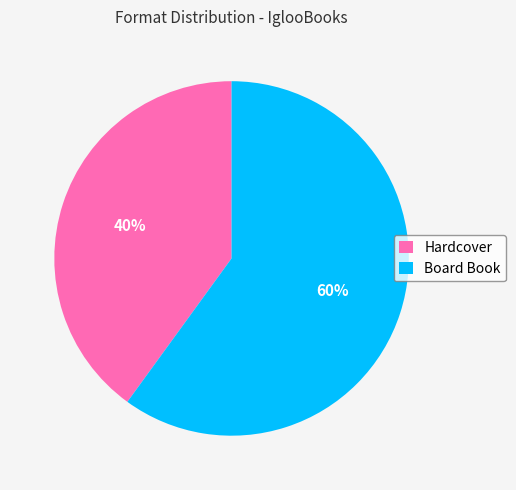

Count the number of slices in the pie.

2